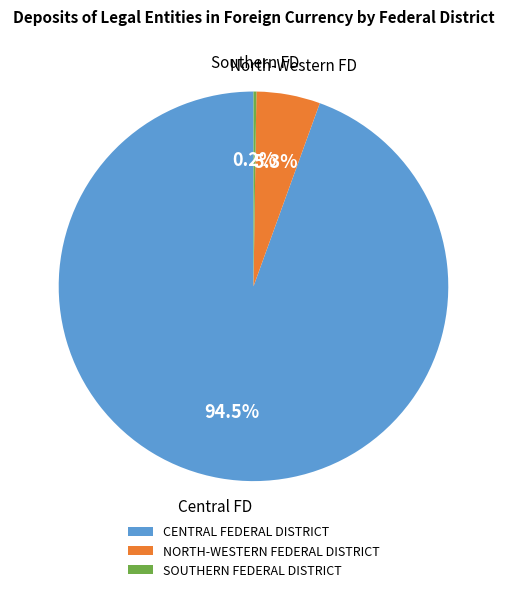

Which slice is the largest?

CENTRAL FEDERAL DISTRICT